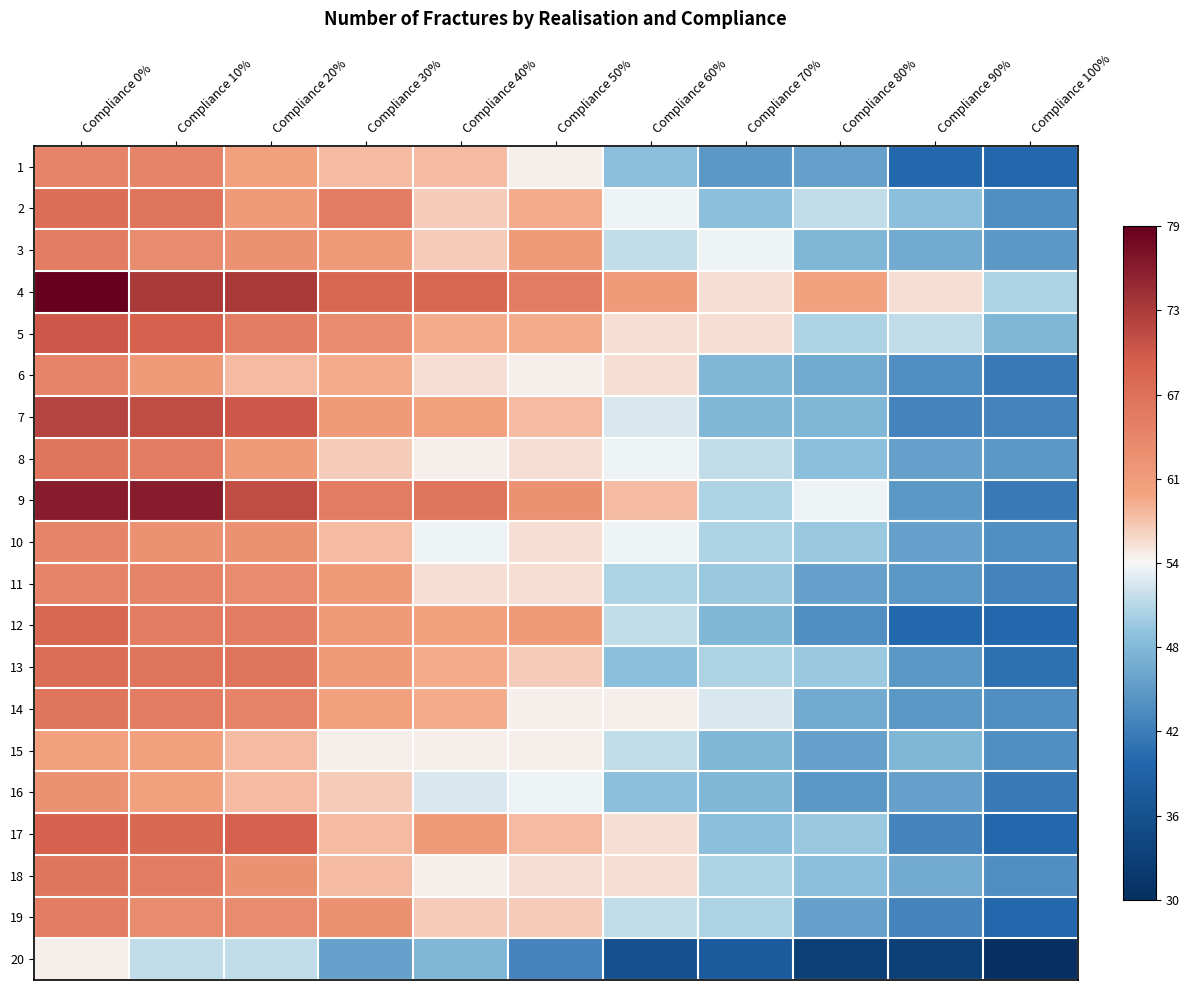

Reading left to right, list all the values displayed in this chart.

1: Compliance 0%=64	Compliance 10%=64	Compliance 20%=60	Compliance 30%=58	Compliance 40%=58	Compliance 50%=55	Compliance 60%=49	Compliance 70%=45	Compliance 80%=46	Compliance 90%=40	Compliance 100%=40
2: Compliance 0%=67	Compliance 10%=66	Compliance 20%=61	Compliance 30%=65	Compliance 40%=57	Compliance 50%=59	Compliance 60%=54	Compliance 70%=49	Compliance 80%=52	Compliance 90%=49	Compliance 100%=44
3: Compliance 0%=65	Compliance 10%=63	Compliance 20%=62	Compliance 30%=61	Compliance 40%=57	Compliance 50%=61	Compliance 60%=52	Compliance 70%=54	Compliance 80%=48	Compliance 90%=47	Compliance 100%=45
4: Compliance 0%=79	Compliance 10%=73	Compliance 20%=73	Compliance 30%=68	Compliance 40%=68	Compliance 50%=65	Compliance 60%=61	Compliance 70%=56	Compliance 80%=60	Compliance 90%=56	Compliance 100%=51
5: Compliance 0%=70	Compliance 10%=69	Compliance 20%=65	Compliance 30%=63	Compliance 40%=59	Compliance 50%=59	Compliance 60%=56	Compliance 70%=56	Compliance 80%=51	Compliance 90%=52	Compliance 100%=48
6: Compliance 0%=64	Compliance 10%=61	Compliance 20%=58	Compliance 30%=59	Compliance 40%=56	Compliance 50%=55	Compliance 60%=56	Compliance 70%=48	Compliance 80%=47	Compliance 90%=44	Compliance 100%=42
7: Compliance 0%=72	Compliance 10%=71	Compliance 20%=70	Compliance 30%=61	Compliance 40%=60	Compliance 50%=58	Compliance 60%=53	Compliance 70%=48	Compliance 80%=48	Compliance 90%=43	Compliance 100%=43
8: Compliance 0%=66	Compliance 10%=65	Compliance 20%=61	Compliance 30%=57	Compliance 40%=55	Compliance 50%=56	Compliance 60%=54	Compliance 70%=52	Compliance 80%=49	Compliance 90%=46	Compliance 100%=45
9: Compliance 0%=76	Compliance 10%=76	Compliance 20%=71	Compliance 30%=65	Compliance 40%=66	Compliance 50%=62	Compliance 60%=58	Compliance 70%=51	Compliance 80%=54	Compliance 90%=45	Compliance 100%=42
10: Compliance 0%=64	Compliance 10%=62	Compliance 20%=62	Compliance 30%=58	Compliance 40%=54	Compliance 50%=56	Compliance 60%=54	Compliance 70%=51	Compliance 80%=50	Compliance 90%=46	Compliance 100%=44
11: Compliance 0%=64	Compliance 10%=64	Compliance 20%=63	Compliance 30%=61	Compliance 40%=56	Compliance 50%=56	Compliance 60%=51	Compliance 70%=50	Compliance 80%=46	Compliance 90%=45	Compliance 100%=43
12: Compliance 0%=68	Compliance 10%=65	Compliance 20%=65	Compliance 30%=61	Compliance 40%=60	Compliance 50%=61	Compliance 60%=52	Compliance 70%=48	Compliance 80%=44	Compliance 90%=40	Compliance 100%=40
13: Compliance 0%=67	Compliance 10%=66	Compliance 20%=66	Compliance 30%=61	Compliance 40%=59	Compliance 50%=57	Compliance 60%=49	Compliance 70%=51	Compliance 80%=50	Compliance 90%=45	Compliance 100%=41
14: Compliance 0%=66	Compliance 10%=65	Compliance 20%=64	Compliance 30%=60	Compliance 40%=59	Compliance 50%=55	Compliance 60%=55	Compliance 70%=53	Compliance 80%=47	Compliance 90%=45	Compliance 100%=44
15: Compliance 0%=60	Compliance 10%=60	Compliance 20%=58	Compliance 30%=55	Compliance 40%=55	Compliance 50%=55	Compliance 60%=52	Compliance 70%=48	Compliance 80%=46	Compliance 90%=48	Compliance 100%=44
16: Compliance 0%=62	Compliance 10%=60	Compliance 20%=58	Compliance 30%=57	Compliance 40%=53	Compliance 50%=54	Compliance 60%=49	Compliance 70%=48	Compliance 80%=45	Compliance 90%=46	Compliance 100%=42
17: Compliance 0%=69	Compliance 10%=68	Compliance 20%=69	Compliance 30%=58	Compliance 40%=61	Compliance 50%=58	Compliance 60%=56	Compliance 70%=49	Compliance 80%=50	Compliance 90%=43	Compliance 100%=40
18: Compliance 0%=66	Compliance 10%=65	Compliance 20%=62	Compliance 30%=58	Compliance 40%=55	Compliance 50%=56	Compliance 60%=56	Compliance 70%=51	Compliance 80%=49	Compliance 90%=47	Compliance 100%=44
19: Compliance 0%=65	Compliance 10%=63	Compliance 20%=63	Compliance 30%=62	Compliance 40%=57	Compliance 50%=57	Compliance 60%=52	Compliance 70%=51	Compliance 80%=46	Compliance 90%=43	Compliance 100%=40
20: Compliance 0%=55	Compliance 10%=52	Compliance 20%=52	Compliance 30%=46	Compliance 40%=48	Compliance 50%=43	Compliance 60%=36	Compliance 70%=38	Compliance 80%=33	Compliance 90%=33	Compliance 100%=30